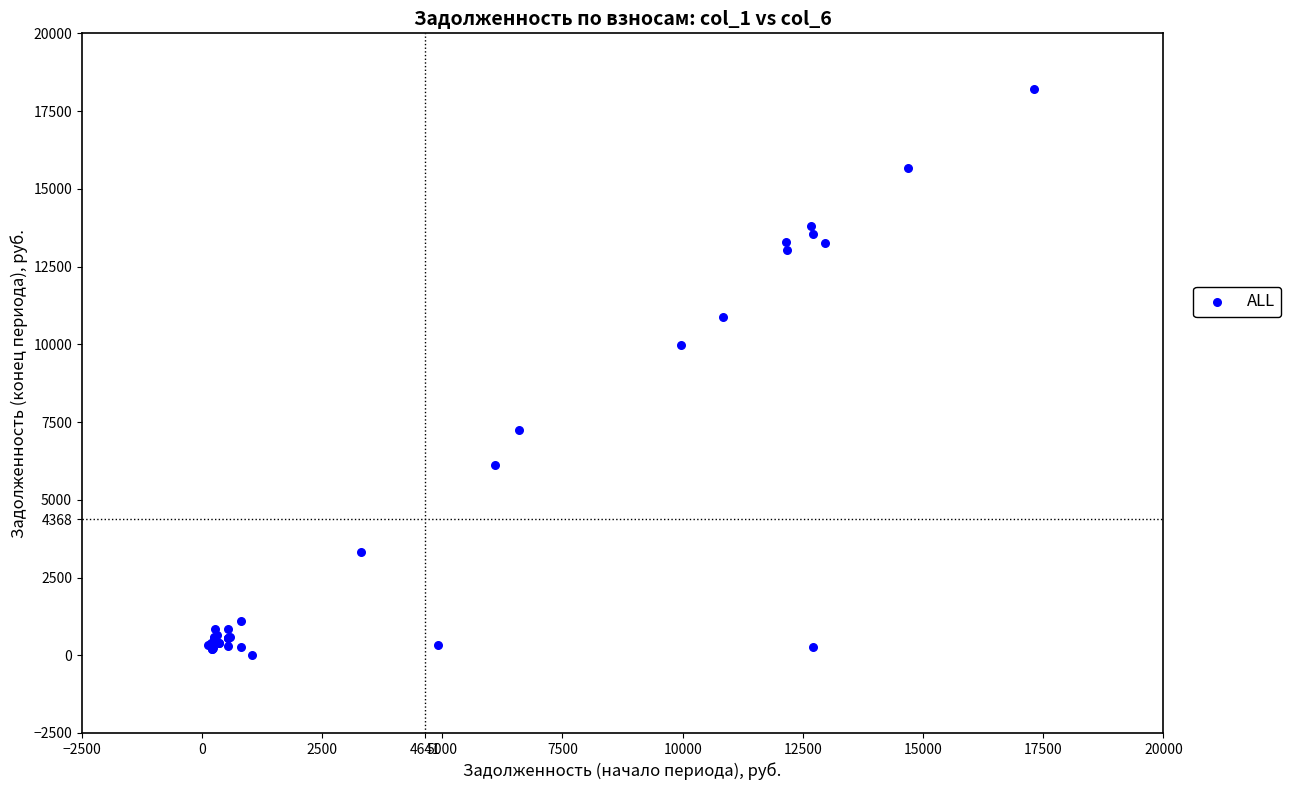

What Y value in the scatter plot is closest to 9100?

9976.0